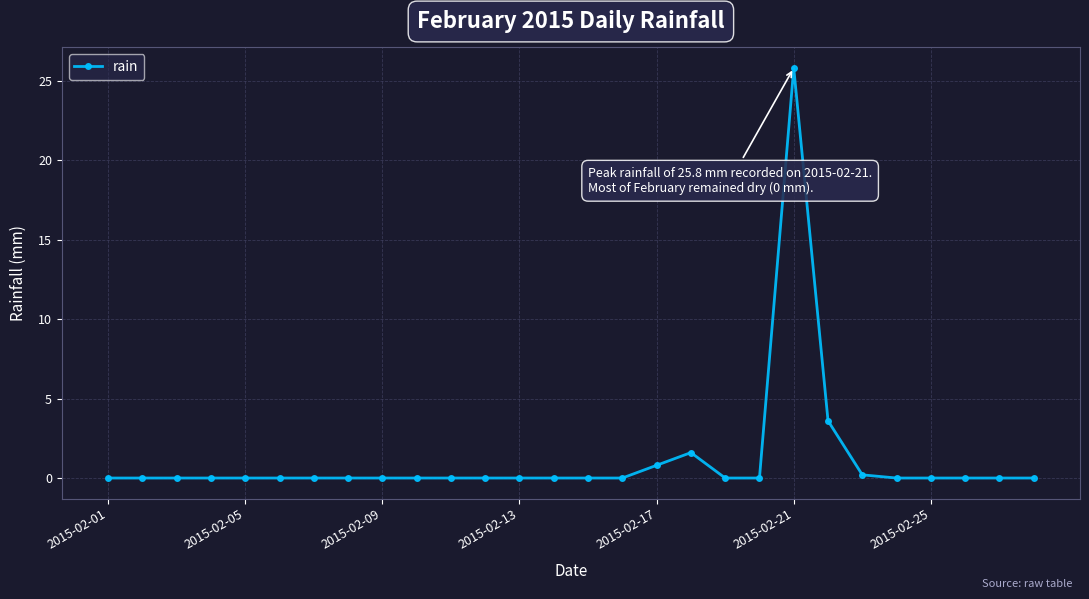

Does the chart display data point markers on the line(s)?

Yes